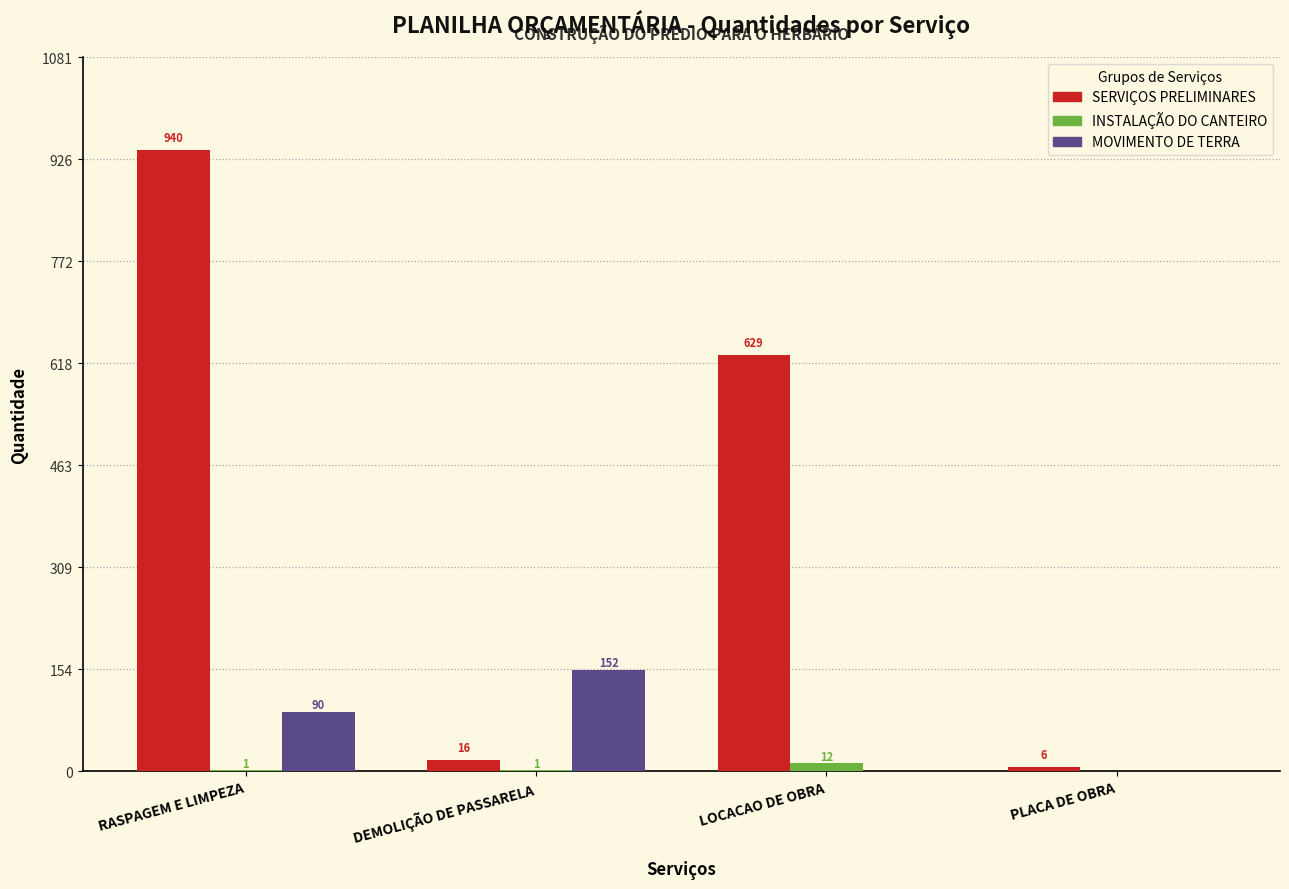

Is it true that MOVIMENTO DE TERRA equals 84.7 at LOCACAO DE OBRA?

False